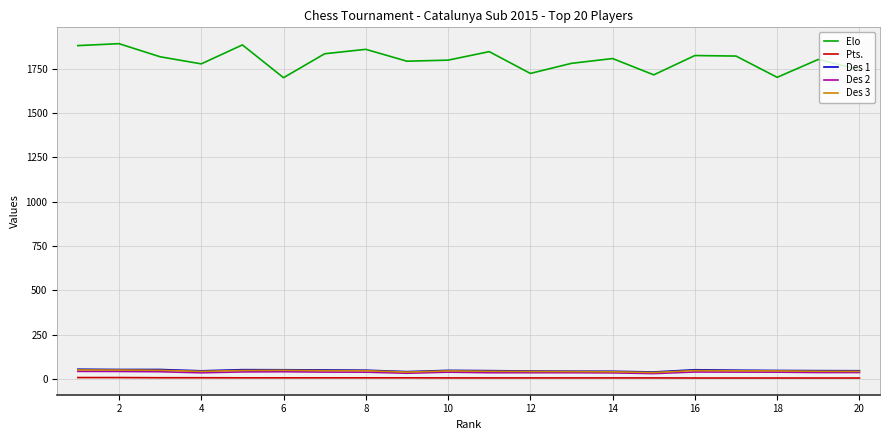

How many categories are shown in the chart?

20